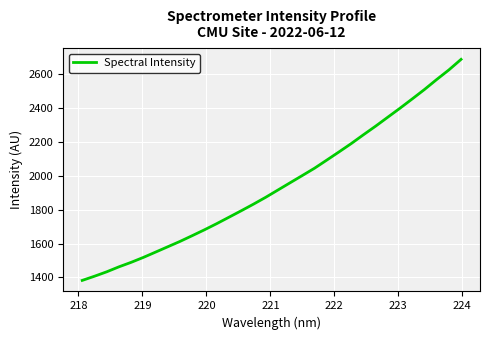

What is the maximum value shown in the chart?

2689.5